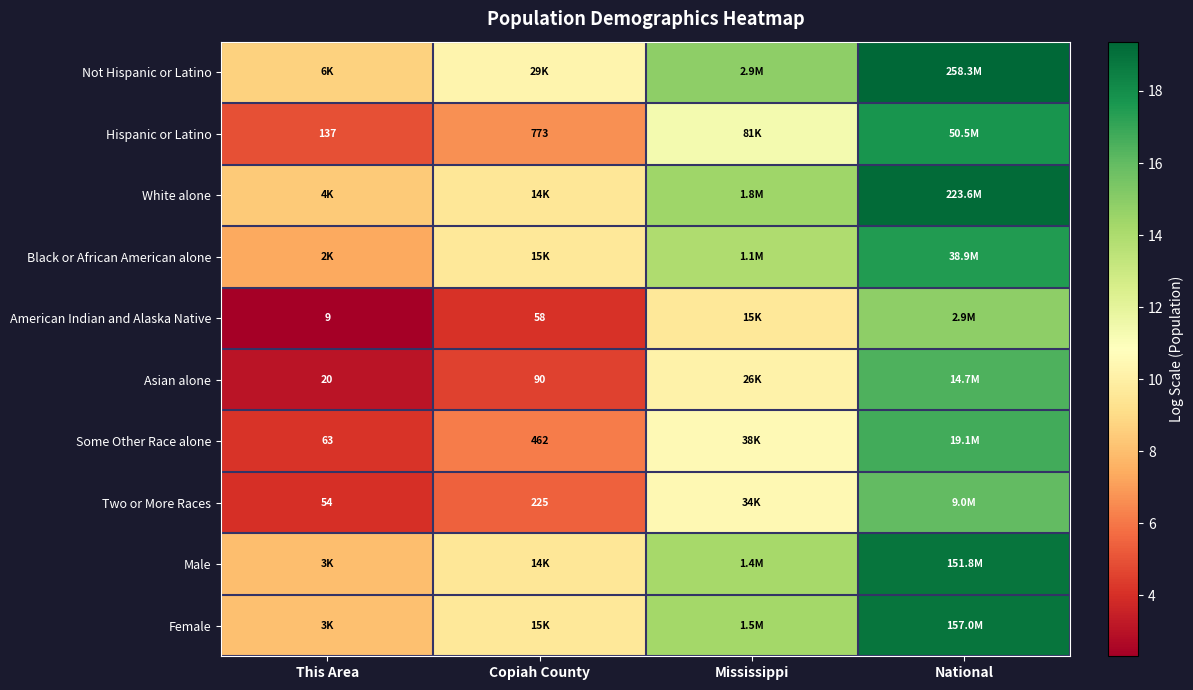

What is the difference between the second highest and minimum values in the Black or African American alone series?

6.6